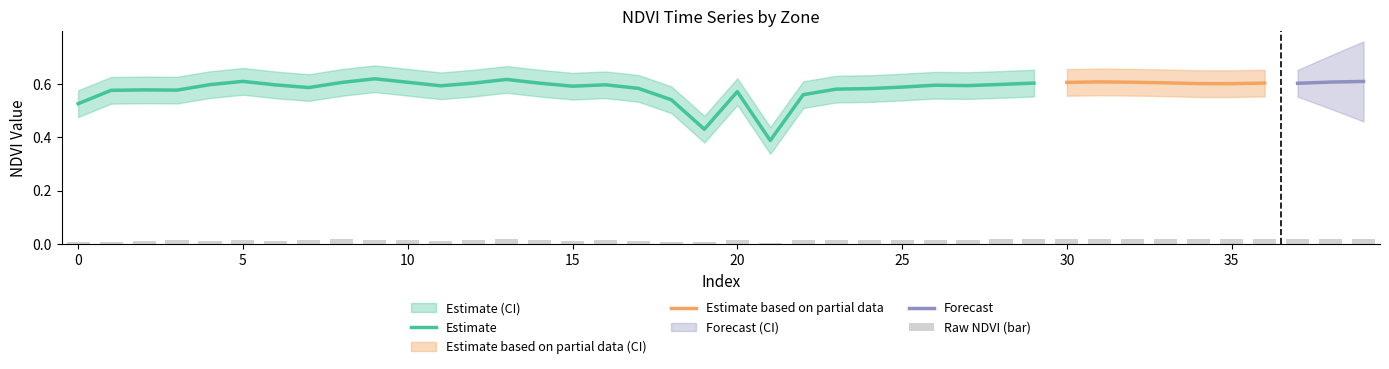

What is the difference between the maximum and minimum values in the NDVI_upper series?

0.2